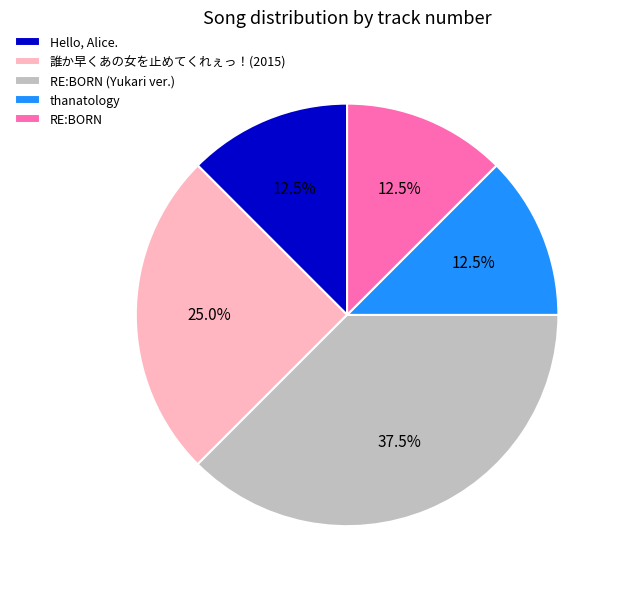

To the nearest percent, what is the difference between the 誰か早くあの女を止めてくれぇっ！(2015) and thanatology slice percentages?

12%